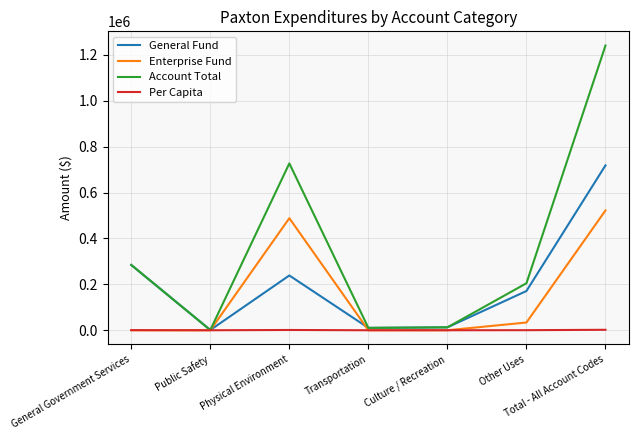

True or false: Account Total has a value of 204793.0 at Other Uses.

True